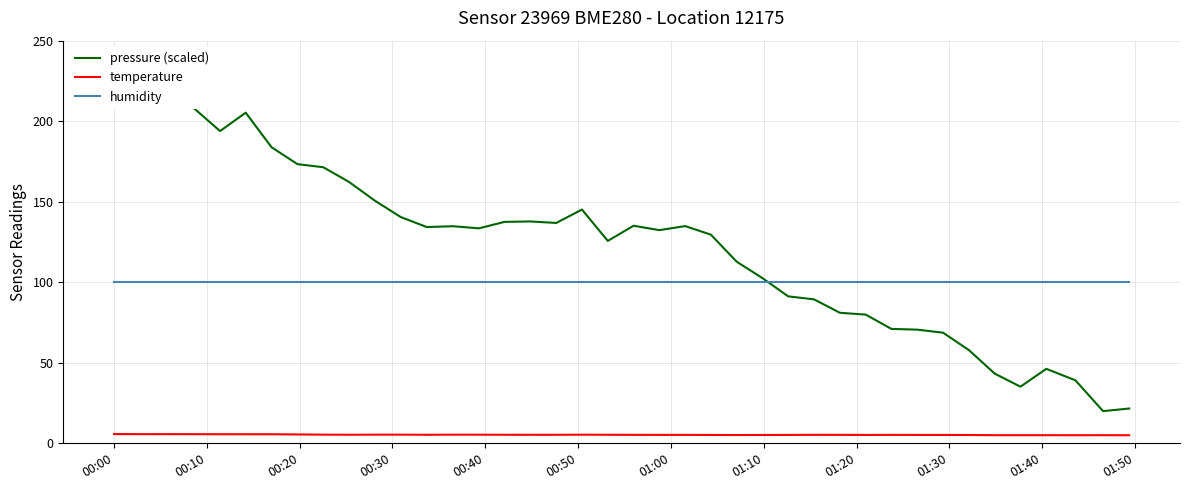

What is the value of the temperature point at the 6th from the left?

5.6